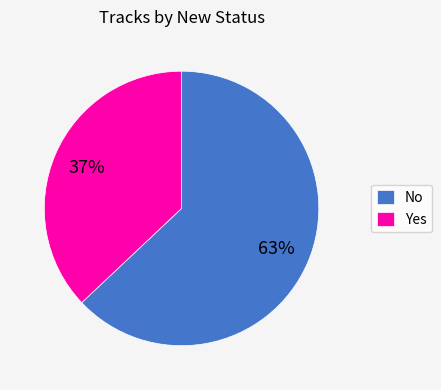

Combined, do Yes and No account for over 50%?

Yes